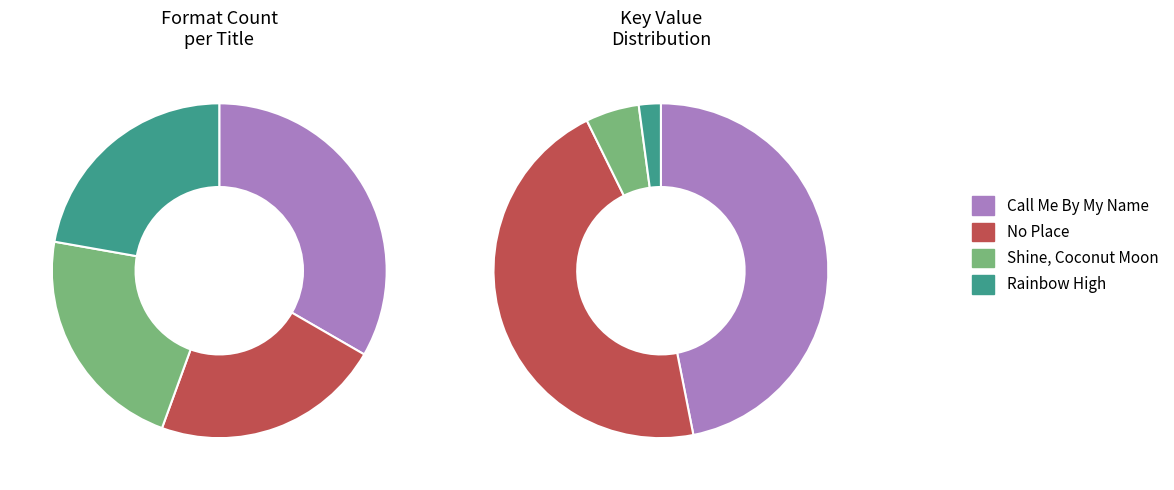

How many slices are in this pie chart?

4